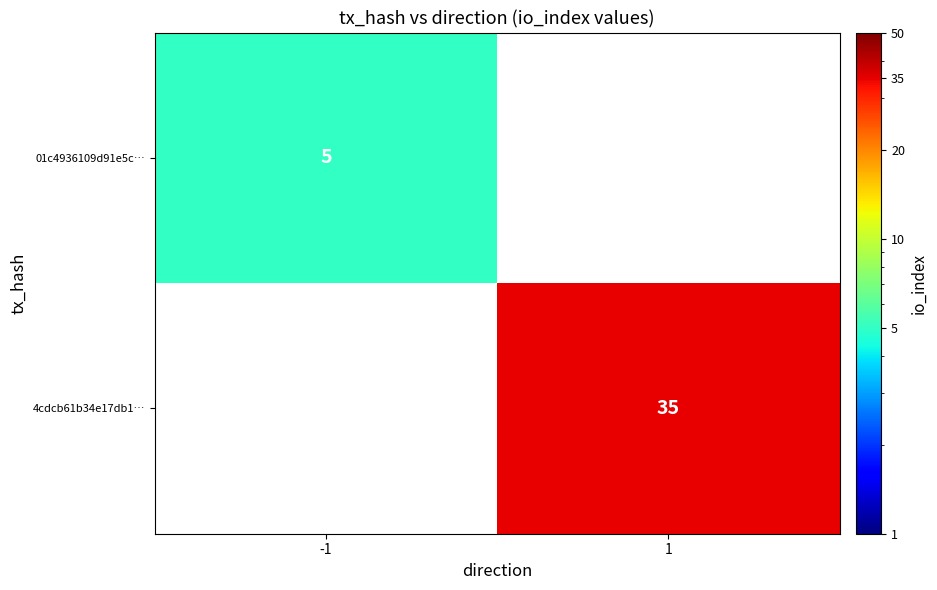

The 01c4936109d91e5c… series shows 5 at -1. True or false?

True